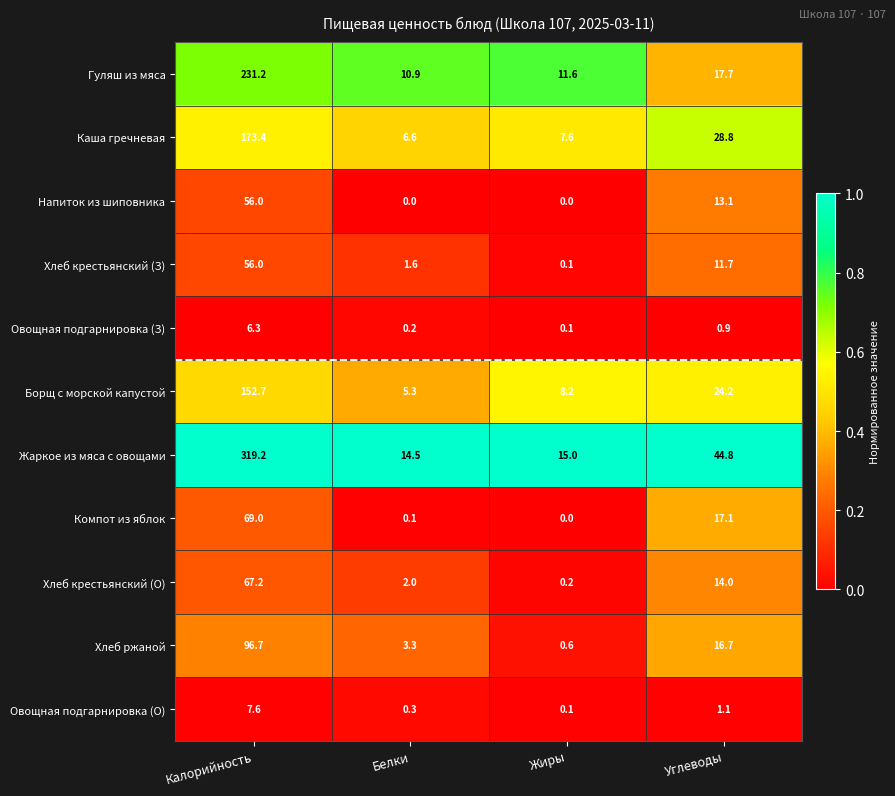

What is the highest value of the Гуляш из мяса series?

231.2